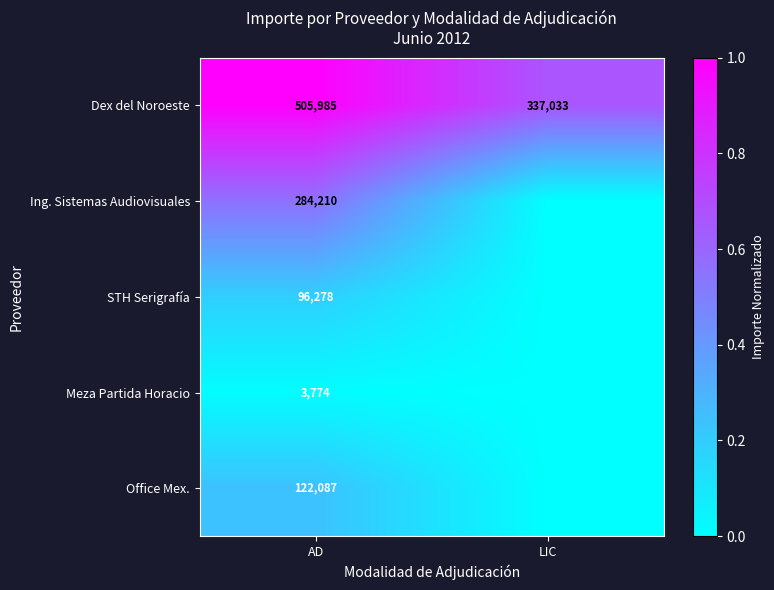

What is the spread (max minus min) of values at AD?

502211